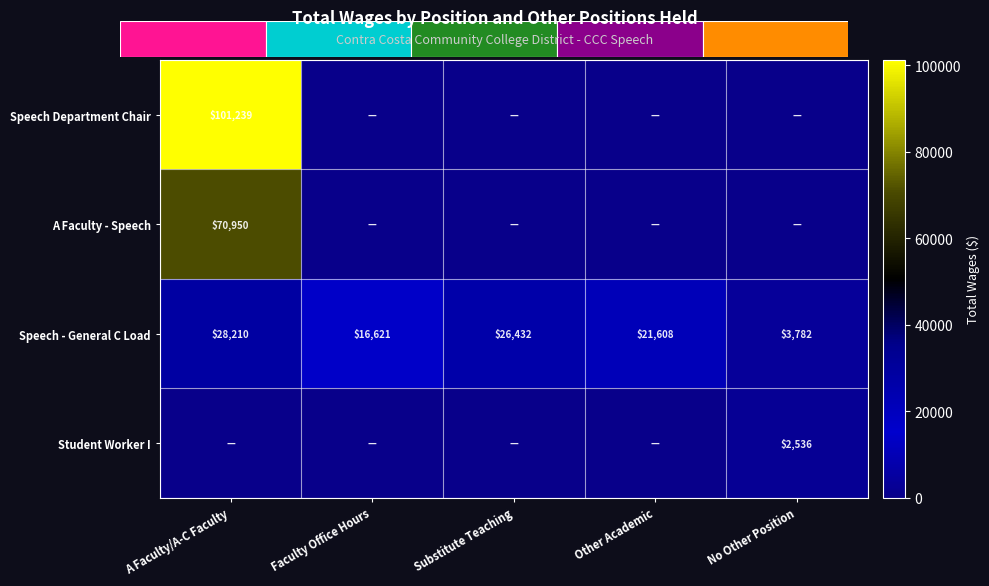

At which label does Speech - General C Load reach its minimum?

No Other Position